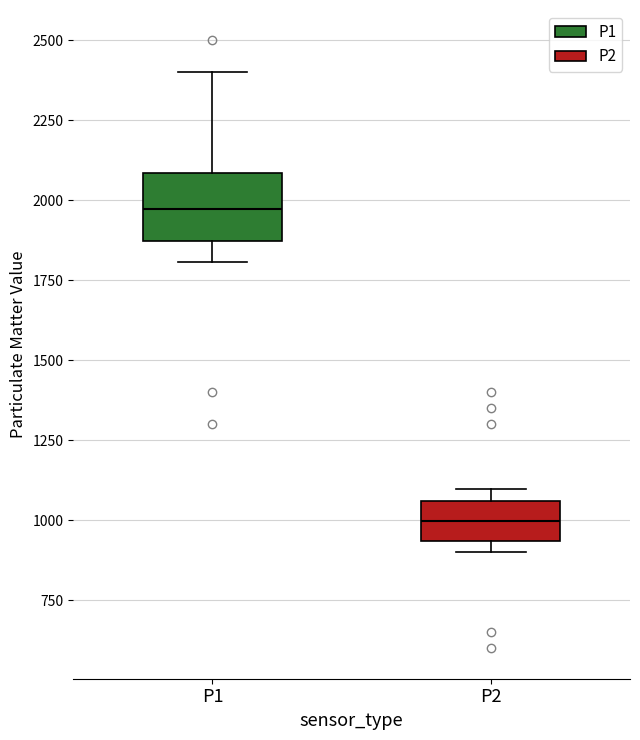

Reading left to right, transcribe this box plot: for each box, give where its median line is, the range the box spans, and where its two whiskers end, as read against the y-axis. The values are not printed on the chart, so give them approximately, as read against the axis.

P1: median 1950, box 1850 to 2100, whiskers 1800 to 2400
P2: median 1000, box 950 to 1050, whiskers 900 to 1100